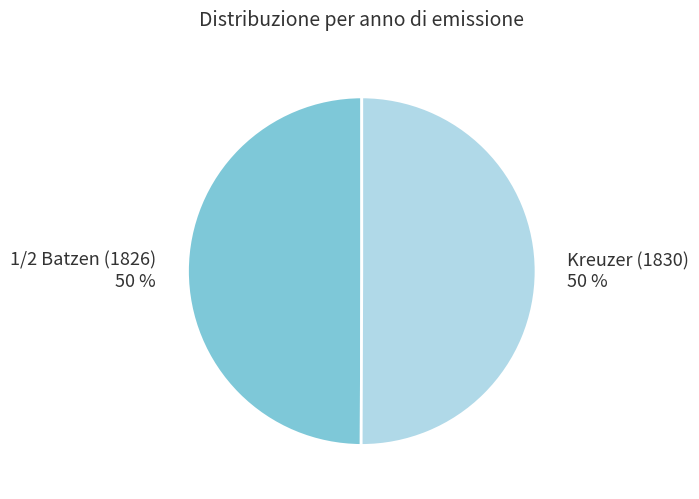

To the nearest percent, what is the combined percentage of 1/2 Batzen (1826) and Kreuzer (1830)?

100%